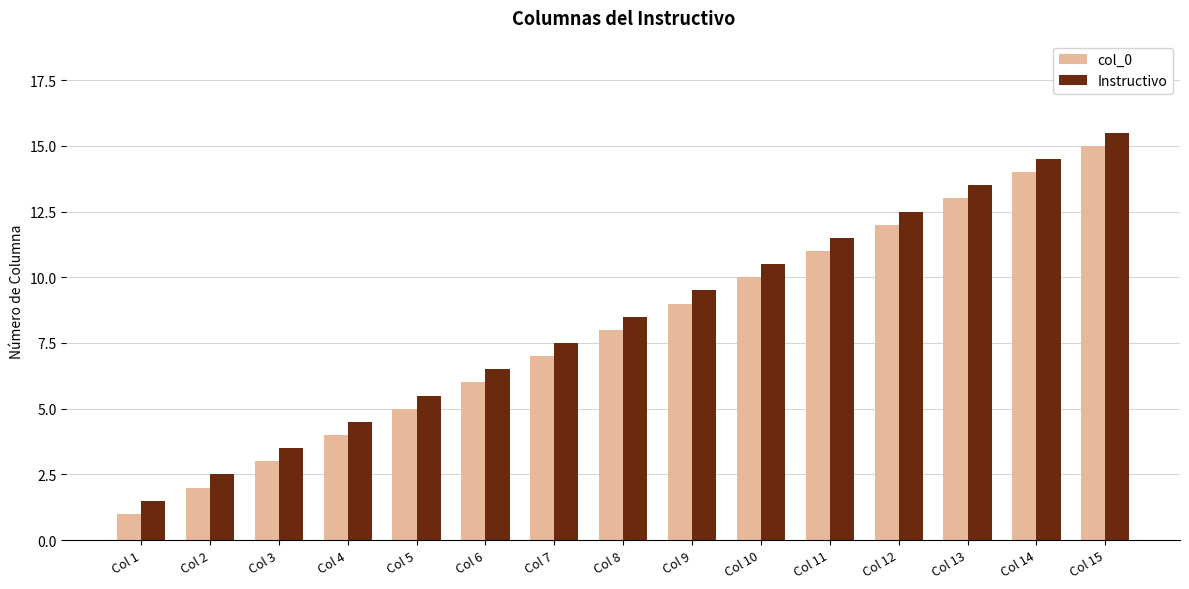

Are the bars horizontal?

No